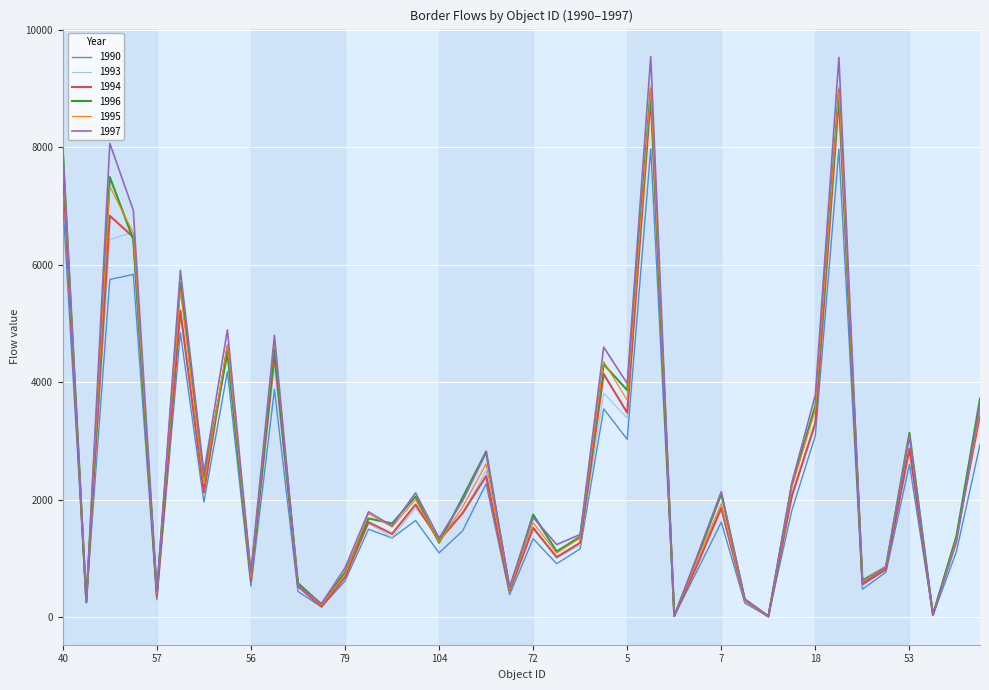

Which series has the widest spread of values?

1997